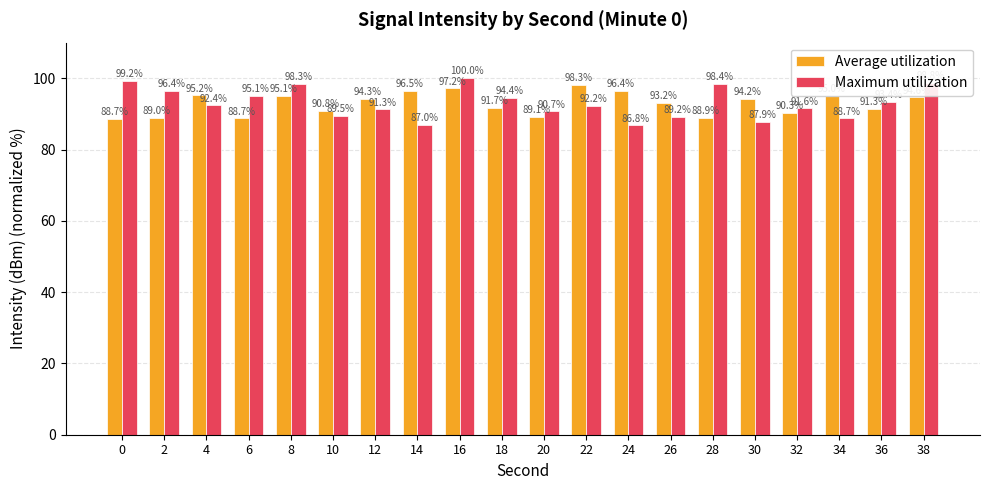

True or false: Average utilization has a value of 62.3 at 22.

False